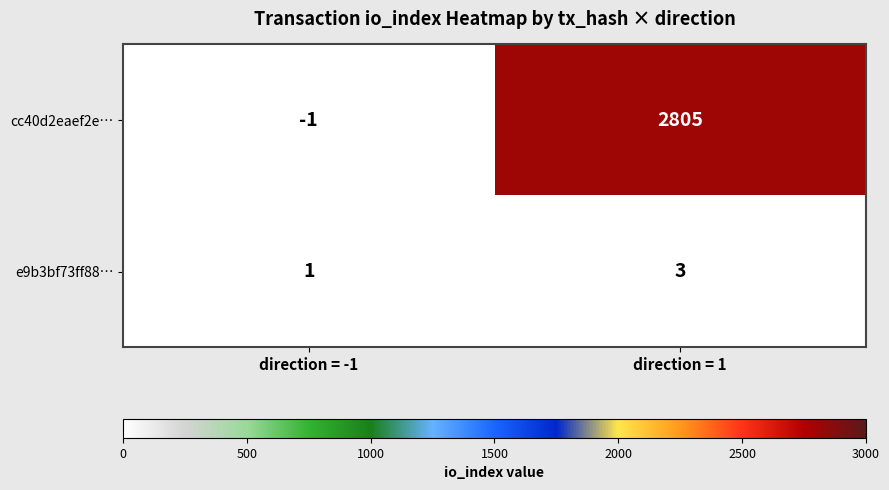

Which label corresponds to the largest value in the chart?

direction = 1